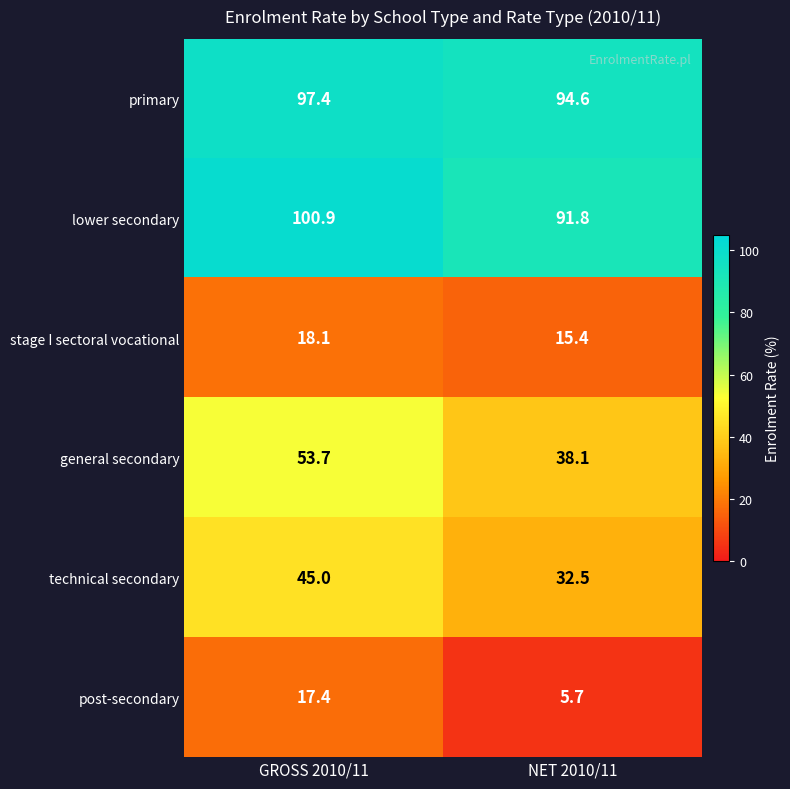

What is the sum of all stage I sectoral vocational values?

33.5